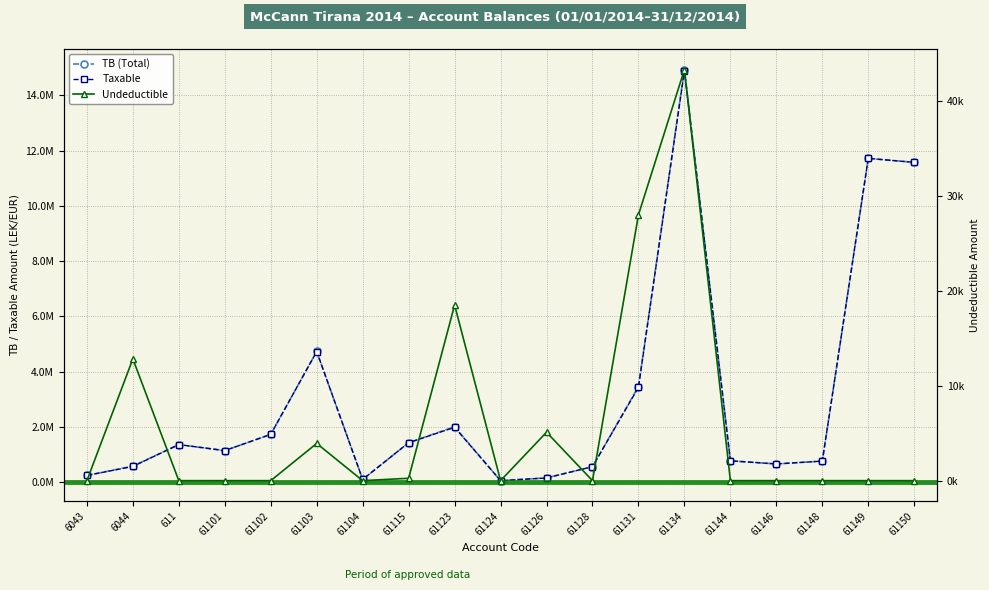

What is the total value across all series at 61150?

23149262.2